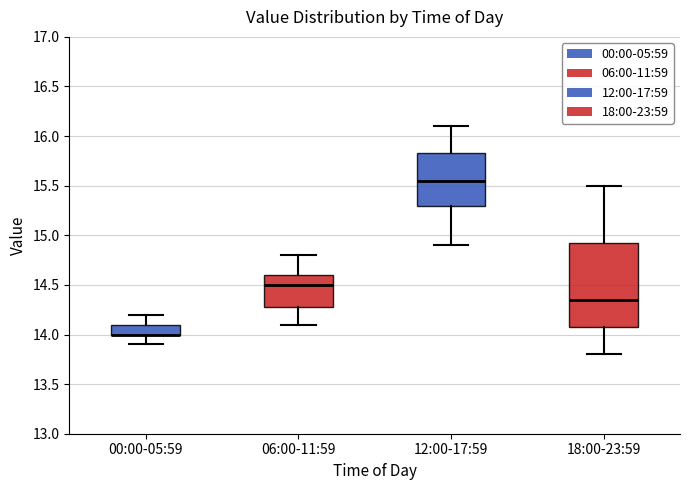

Reading left to right, read every box against the y-axis: the position of its median line, the range the box covers, and the ends of its whiskers. The values are not printed on the chart, so give them approximately, as read against the axis.

00:00-05:59: median 14.00 (drawn on the box's lower edge), box 14.00 to 14.10, whiskers 13.90 to 14.20
06:00-11:59: median 14.50, box 14.30 to 14.60, whiskers 14.10 to 14.80
12:00-17:59: median 15.55, box 15.30 to 15.85, whiskers 14.90 to 16.10
18:00-23:59: median 14.35, box 14.10 to 14.95, whiskers 13.80 to 15.50